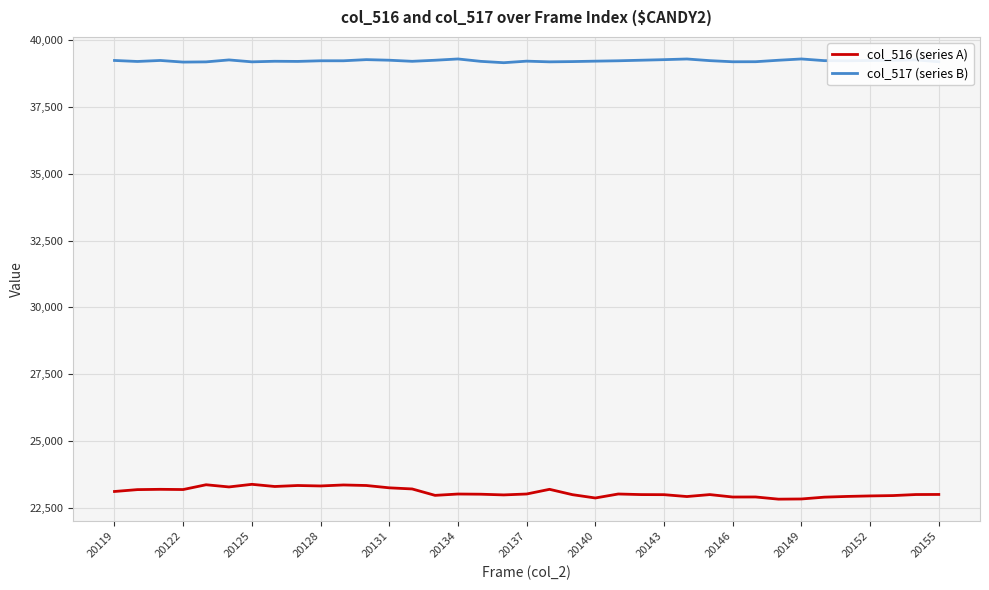

What is the greatest value displayed?

39293